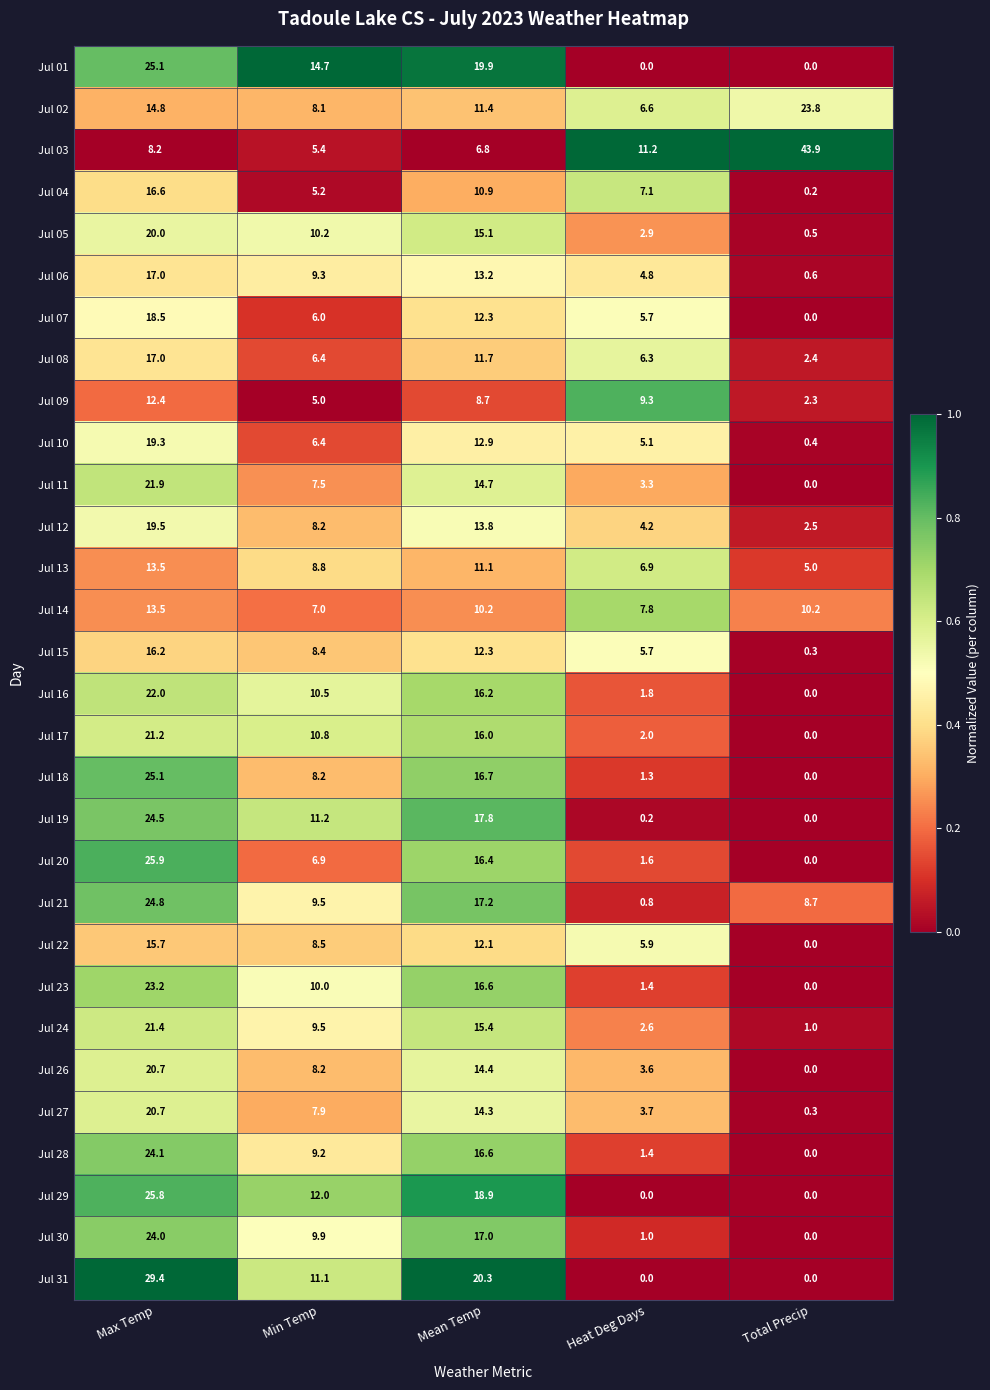

What is the spread (max minus min) of values at Total Precip?

43.9